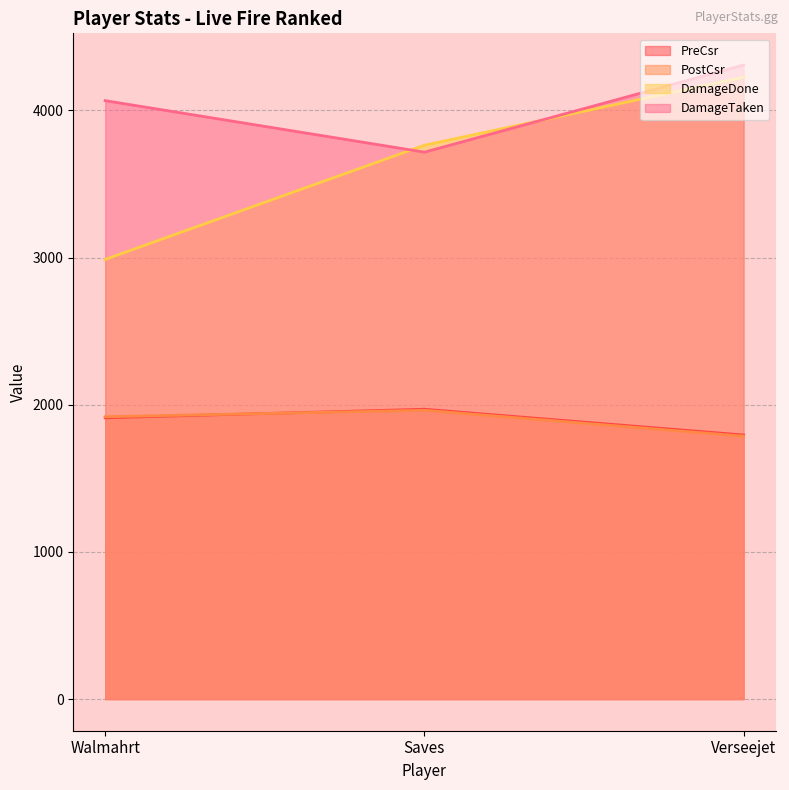

At which label is PostCsr closest to 1874?

Walmahrt